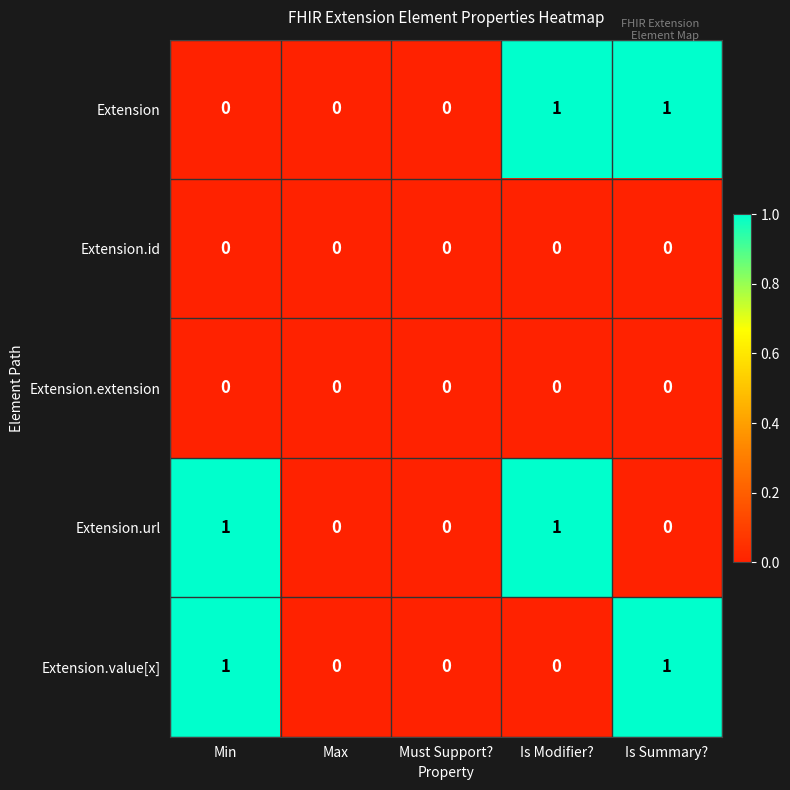

What is the greatest value displayed?

1